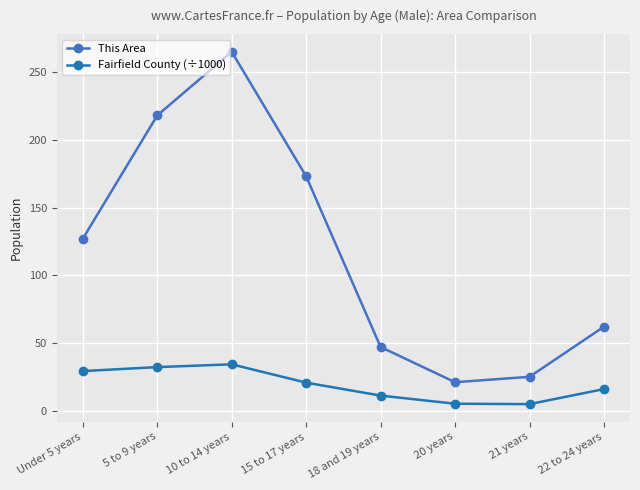

What is the sum of all Fairfield County (÷1000) values?

153.3